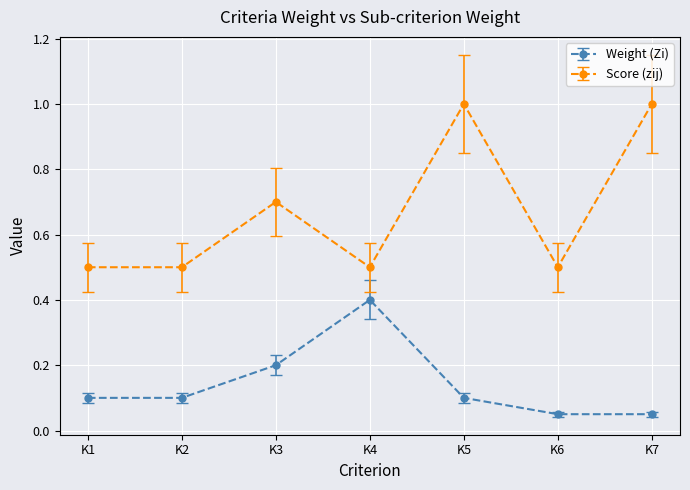

True or false: Weight (Zi) has a value of 0.1 at K5.

True